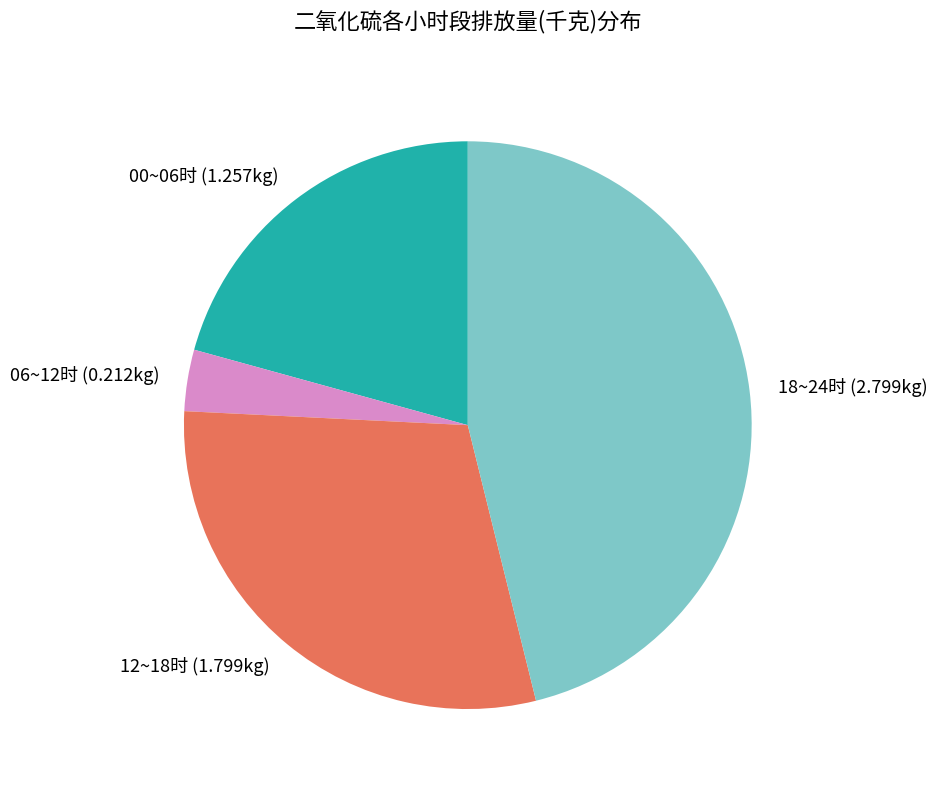

What is the largest slice in the pie chart?

18~24时 (2.799kg)